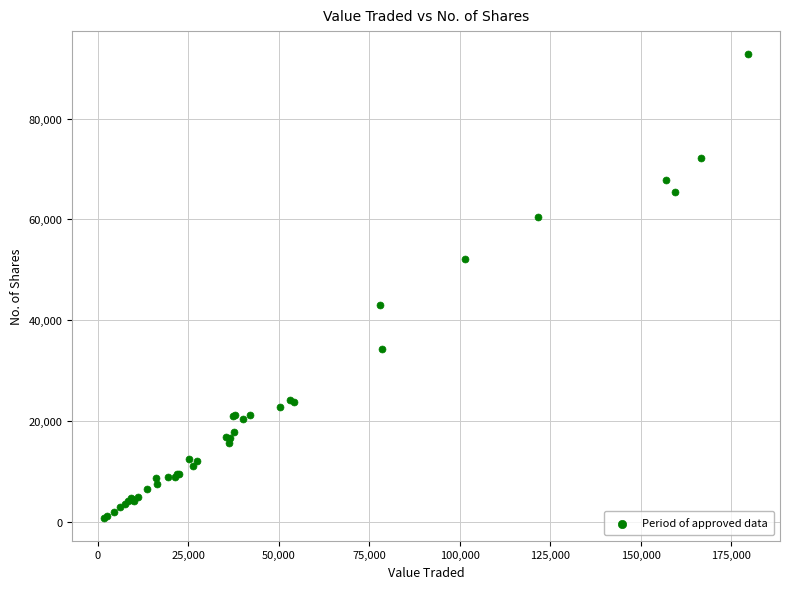

What Y value in the scatter plot is closest to 46804?

42920